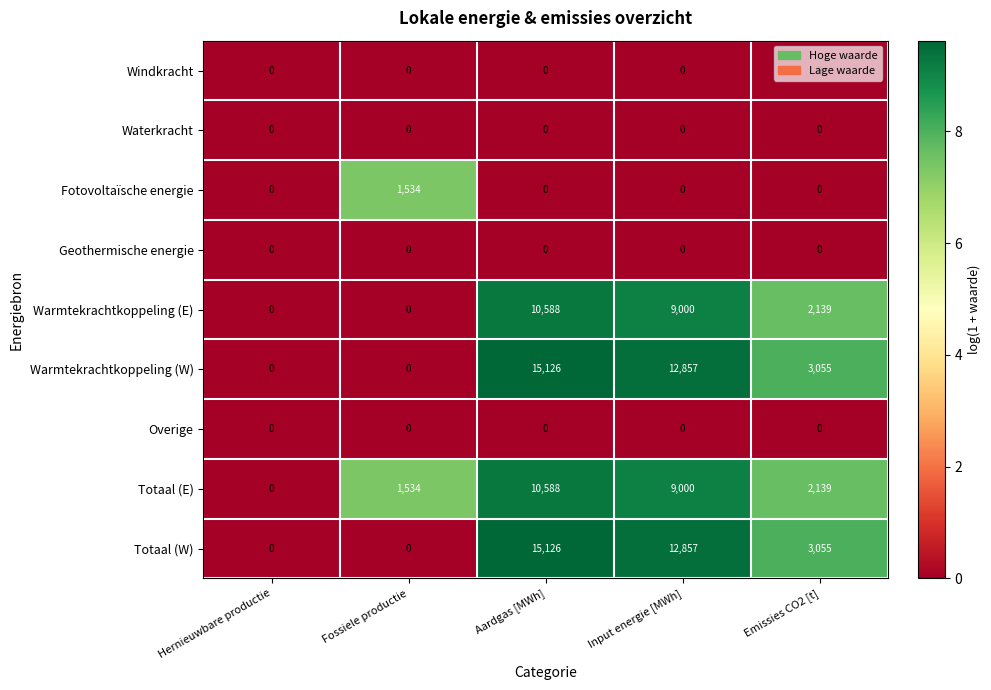

Is the value of Waterkracht at Fossiele productie greater than the value of Warmtekrachtkoppeling (W) at Emissies CO2 [t]?

No